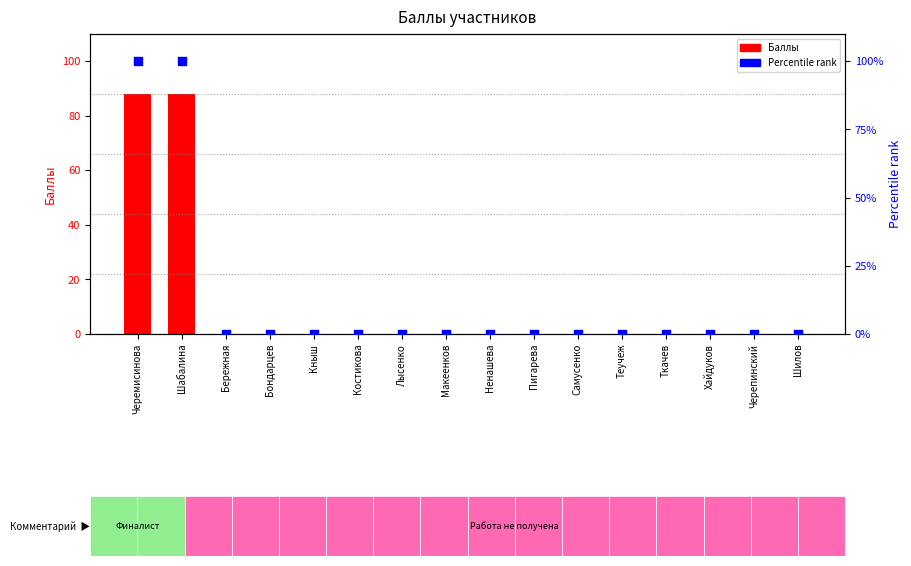

At which category is the sum across all series the highest?

Черемисинова